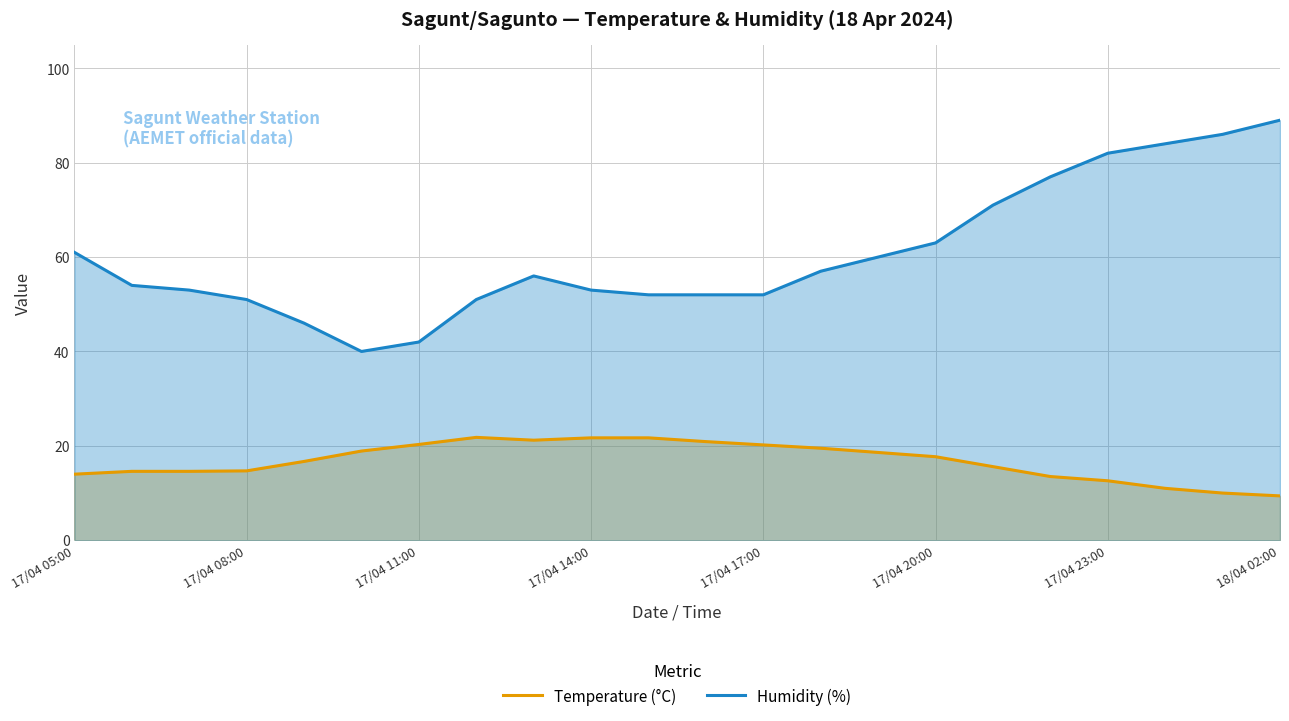

True or false: Temperature (°C) and Humidity (%) intersect in this chart.

False